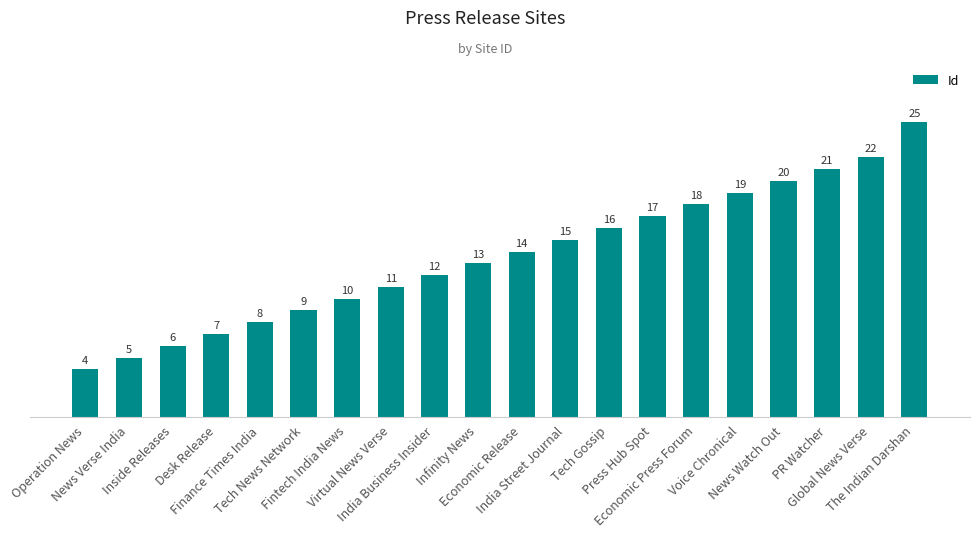

Count the number of categories in the chart.

20